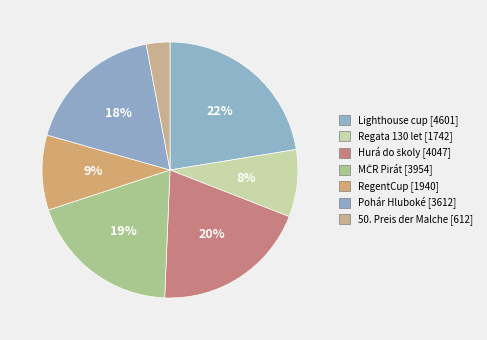

The 50. Preis der Malche [612] slice represents 3% of the pie. True or false?

True